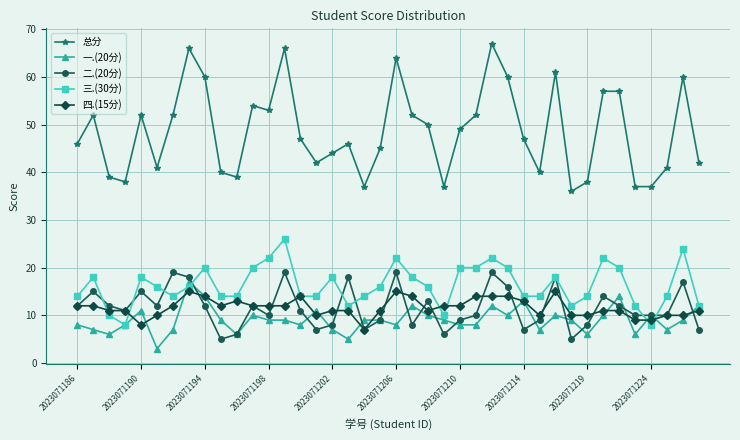

Reading left to right, list all the values displayed in this chart.

总分: 46	52	39	38	52	41	52	66	60	40	39	54	53	66	47	42	44	46	37	45	64	52	50	37	49	52	67	60	47	40	61	36	38	57	57	37	37	41	60	42
一.(20分): 8	7	6	8	11	3	7	17	14	9	6	10	9	9	8	11	7	5	9	9	8	12	10	9	8	8	12	10	13	7	10	9	6	10	14	6	10	7	9	12
二.(20分): 12	15	12	11	15	12	19	18	12	5	6	12	10	19	11	7	8	18	7	9	19	8	13	6	9	10	19	16	7	9	18	5	8	14	12	10	10	10	17	7
三.(30分): 14	18	10	8	18	16	14	16	20	14	14	20	22	26	14	14	18	12	14	16	22	18	16	10	20	20	22	20	14	14	18	12	14	22	20	12	8	14	24	12
四.(15分): 12	12	11	11	8	10	12	15	14	12	13	12	12	12	14	10	11	11	7	11	15	14	11	12	12	14	14	14	13	10	15	10	10	11	11	9	9	10	10	11